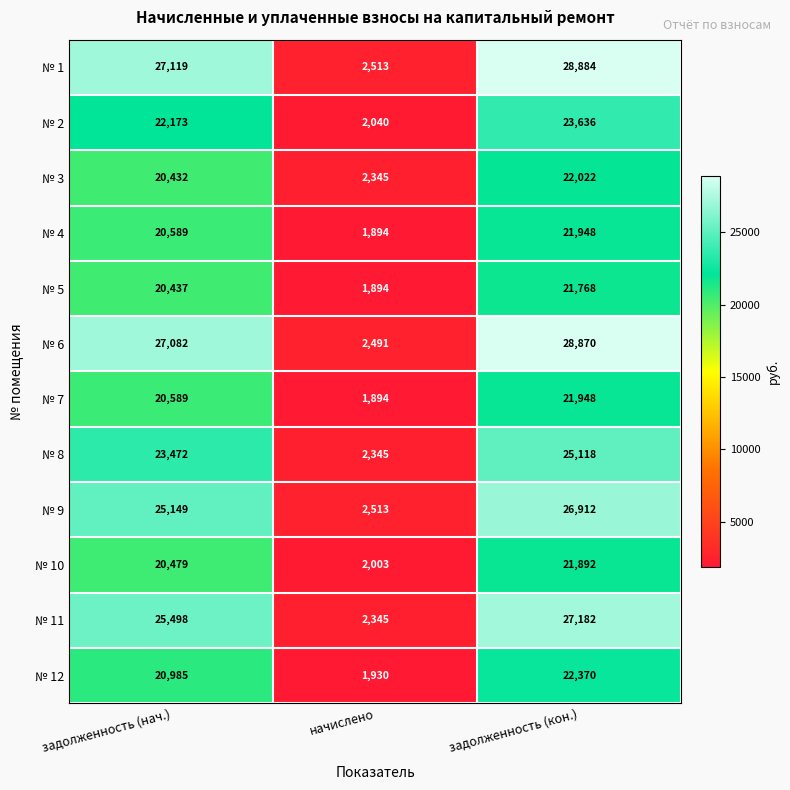

At which category is the sum across all series the highest?

задолженность (кон.)